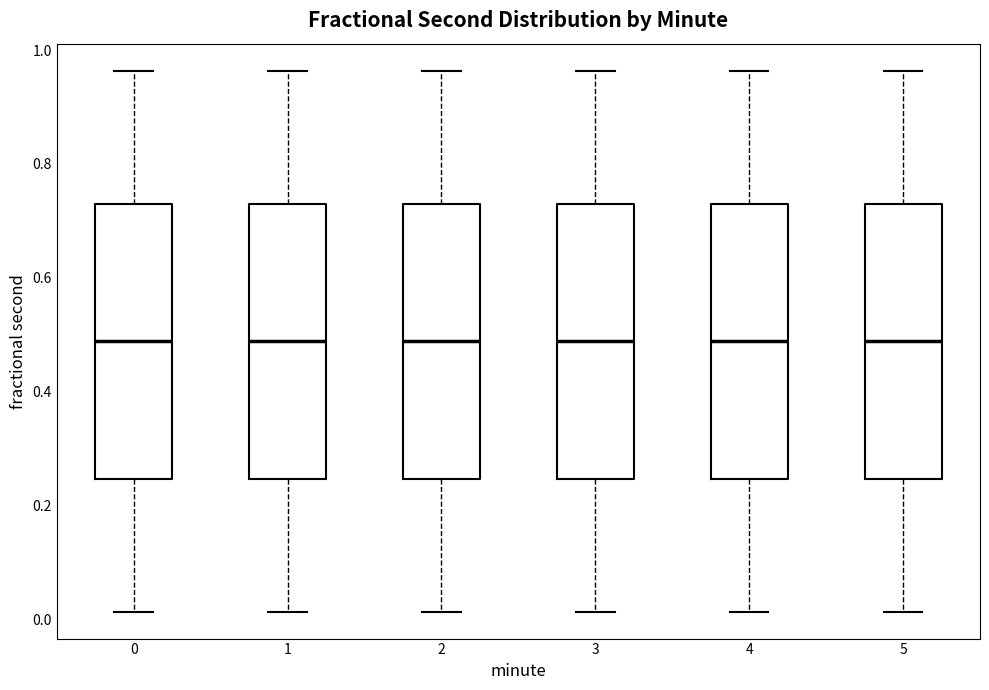

Reading left to right, transcribe this box plot: for each box, give where its median line is, the range the box spans, and where its two whiskers end, as read against the y-axis. The values are not printed on the chart, so give them approximately, as read against the axis.

0: median 0.48, box 0.24 to 0.72, whiskers 0.02 to 0.96
1: median 0.48, box 0.24 to 0.72, whiskers 0.02 to 0.96
2: median 0.48, box 0.24 to 0.72, whiskers 0.02 to 0.96
3: median 0.48, box 0.24 to 0.72, whiskers 0.02 to 0.96
4: median 0.48, box 0.24 to 0.72, whiskers 0.02 to 0.96
5: median 0.48, box 0.24 to 0.72, whiskers 0.02 to 0.96